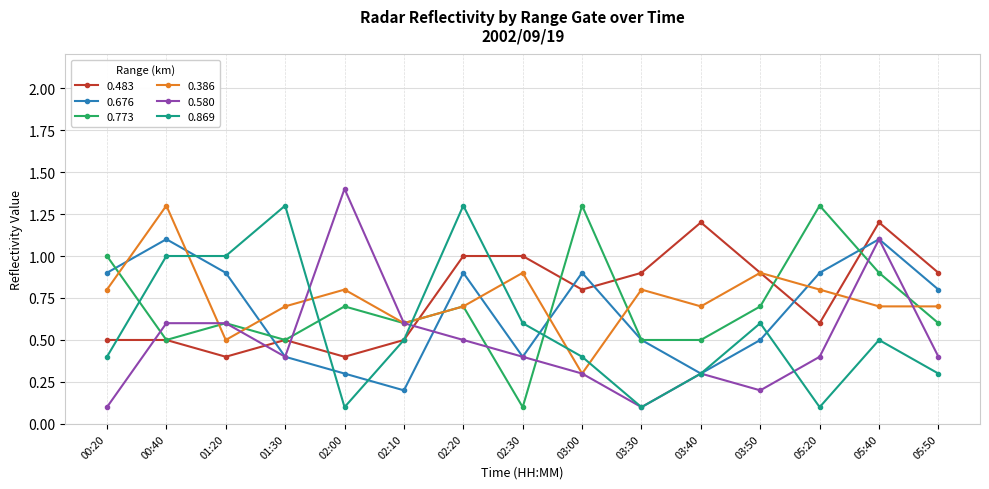

Reading left to right, what are all the values shown in this chart?

0.483: 0.5	0.5	0.4	0.5	0.4	0.5	1.0	1.0	0.8	0.9	1.2	0.9	0.6	1.2	0.9
0.676: 0.9	1.1	0.9	0.4	0.3	0.2	0.9	0.4	0.9	0.5	0.3	0.5	0.9	1.1	0.8
0.773: 1.0	0.5	0.6	0.5	0.7	0.6	0.7	0.1	1.3	0.5	0.5	0.7	1.3	0.9	0.6
0.386: 0.8	1.3	0.5	0.7	0.8	0.6	0.7	0.9	0.3	0.8	0.7	0.9	0.8	0.7	0.7
0.580: 0.1	0.6	0.6	0.4	1.4	0.6	0.5	0.4	0.3	0.1	0.3	0.2	0.4	1.1	0.4
0.869: 0.4	1.0	1.0	1.3	0.1	0.5	1.3	0.6	0.4	0.1	0.3	0.6	0.1	0.5	0.3